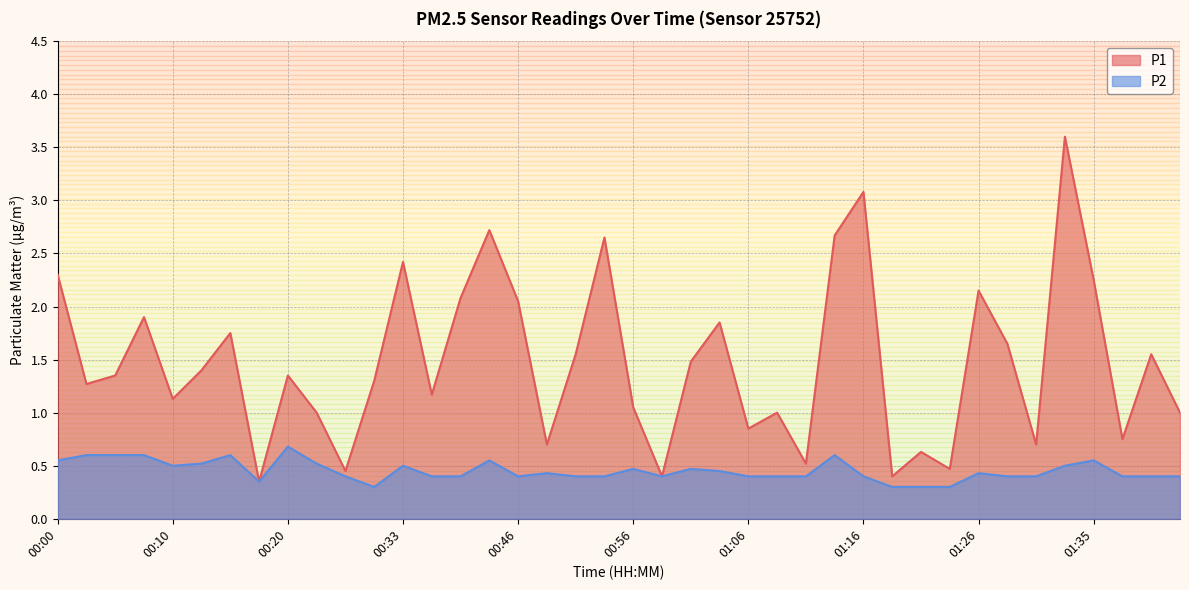

At which category is the sum across all series the highest?

01:33